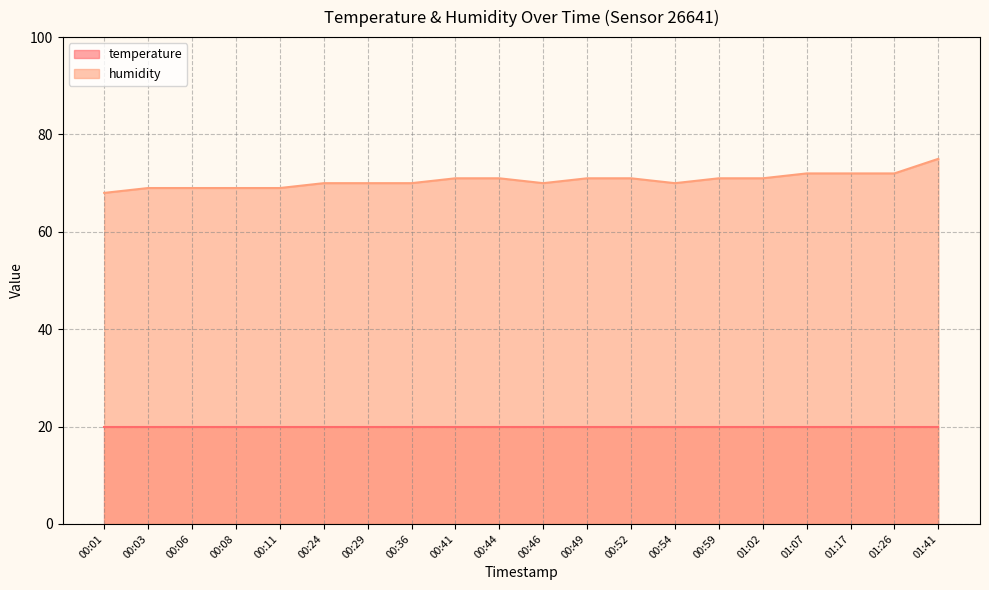

Reading left to right, what are all the values shown in this chart?

68	69	69	69	69	70	70	70	71	71	70	71	71	70	71	71	72	72	72	75